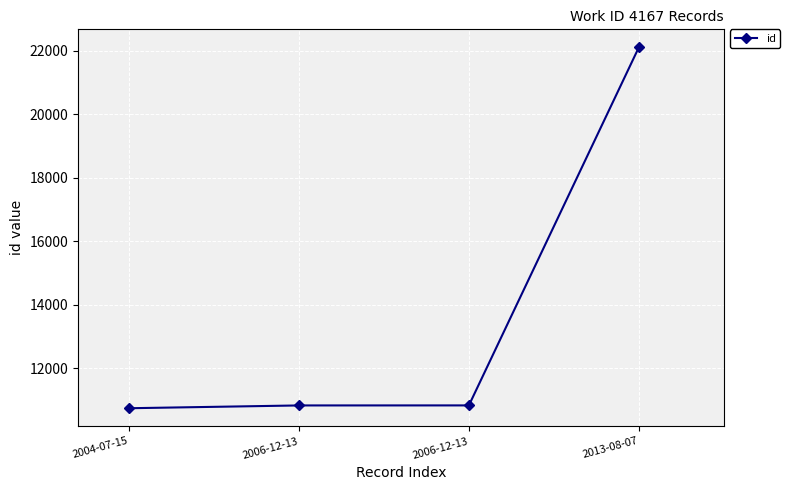

How many values are below 10837?

2